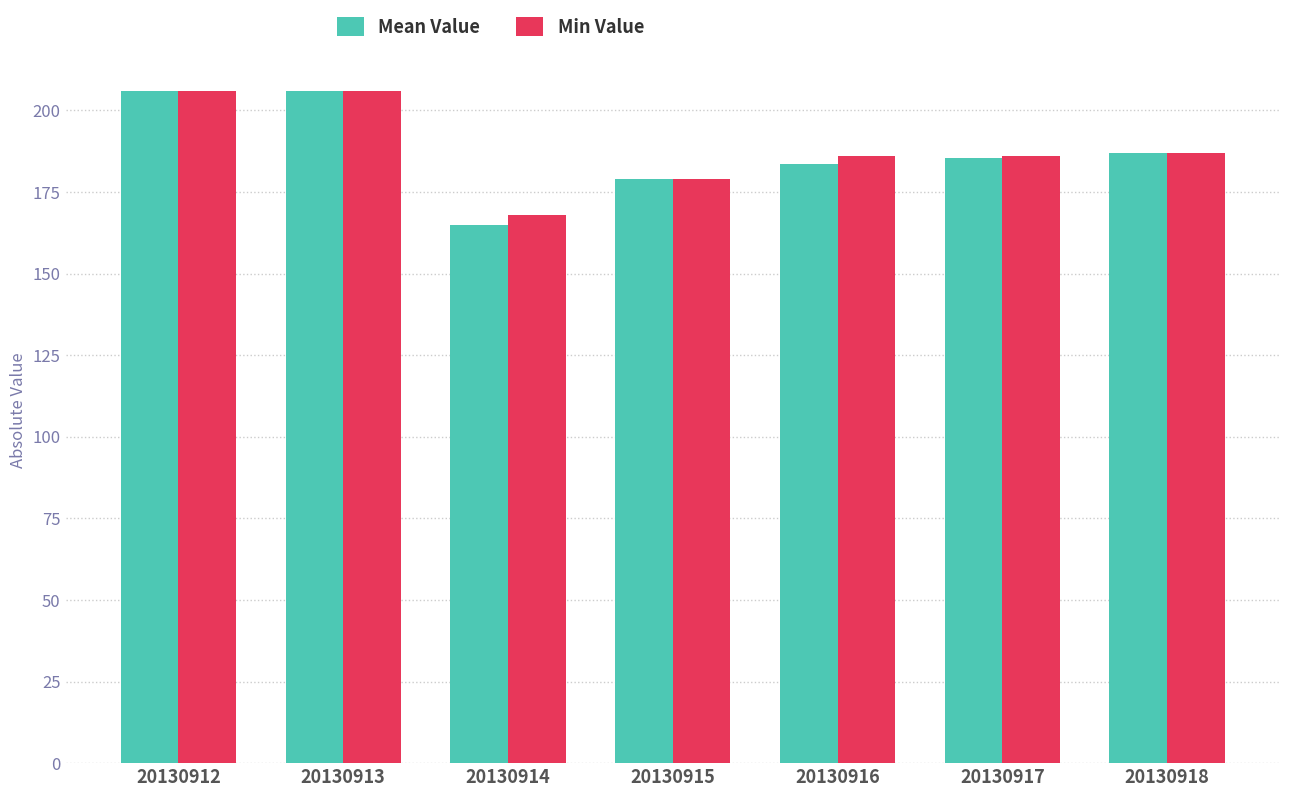

What value does the Min Value series have at 20130913?

206.0